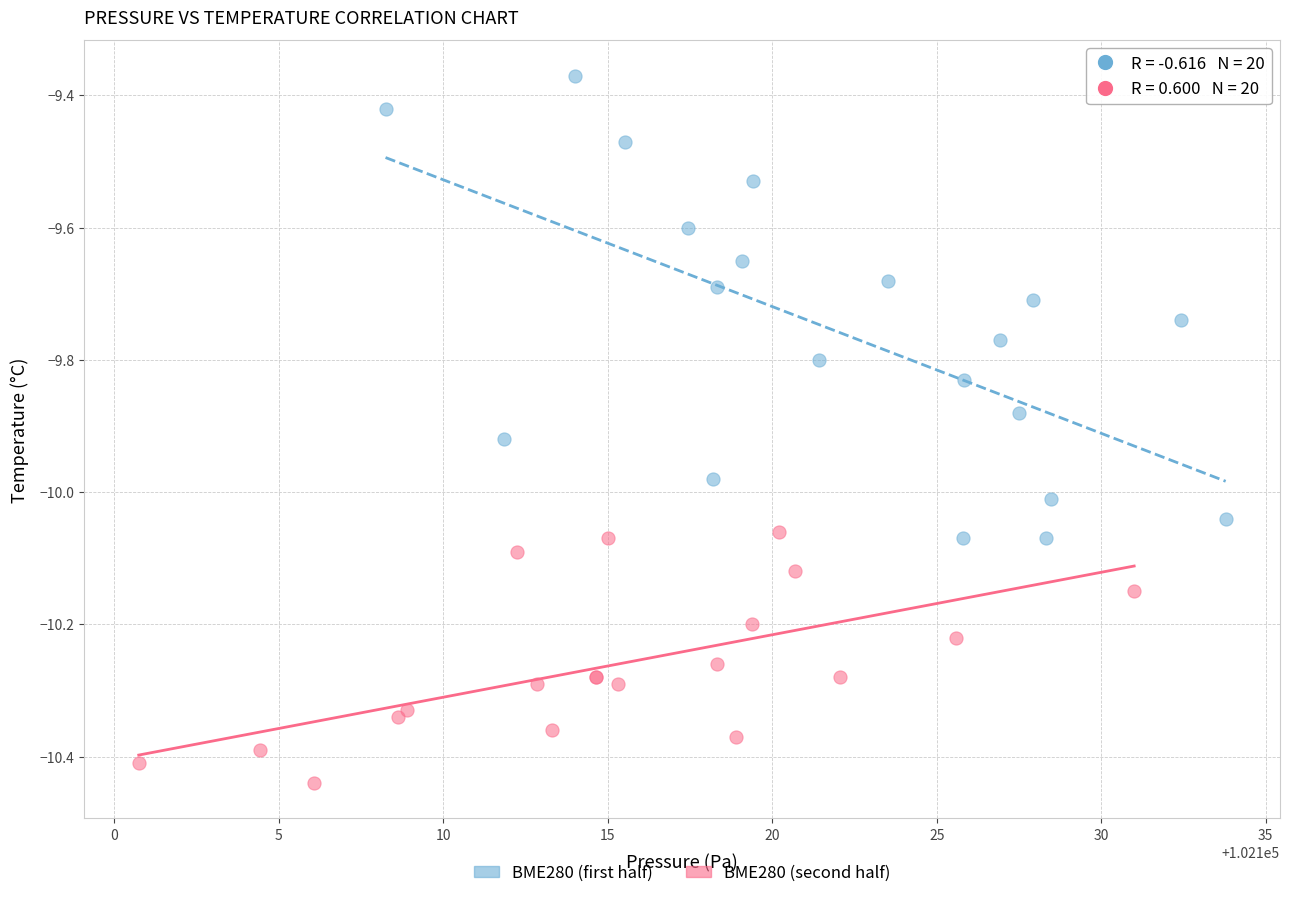

Which series reaches the maximum Y coordinate?

BME280 (first half)